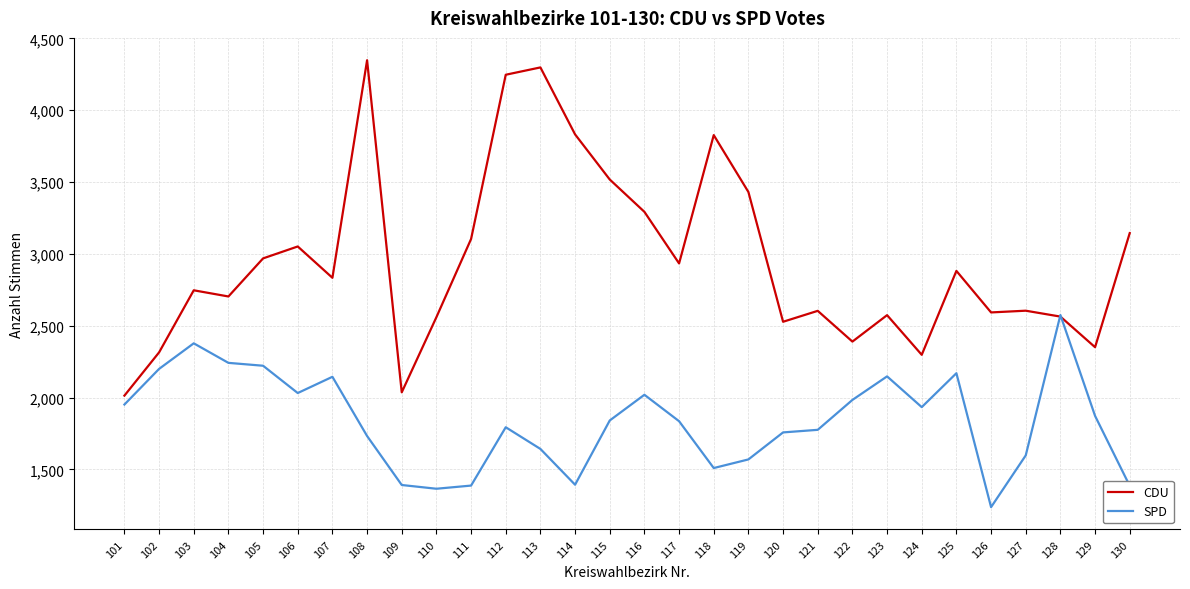

Which label corresponds to the largest value in the chart?

108